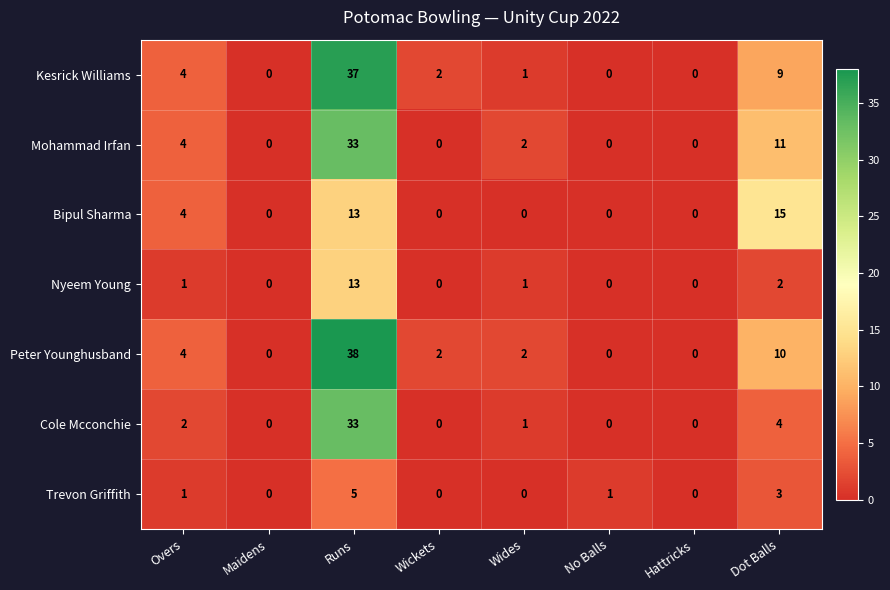

What is the maximum value shown in the chart?

38